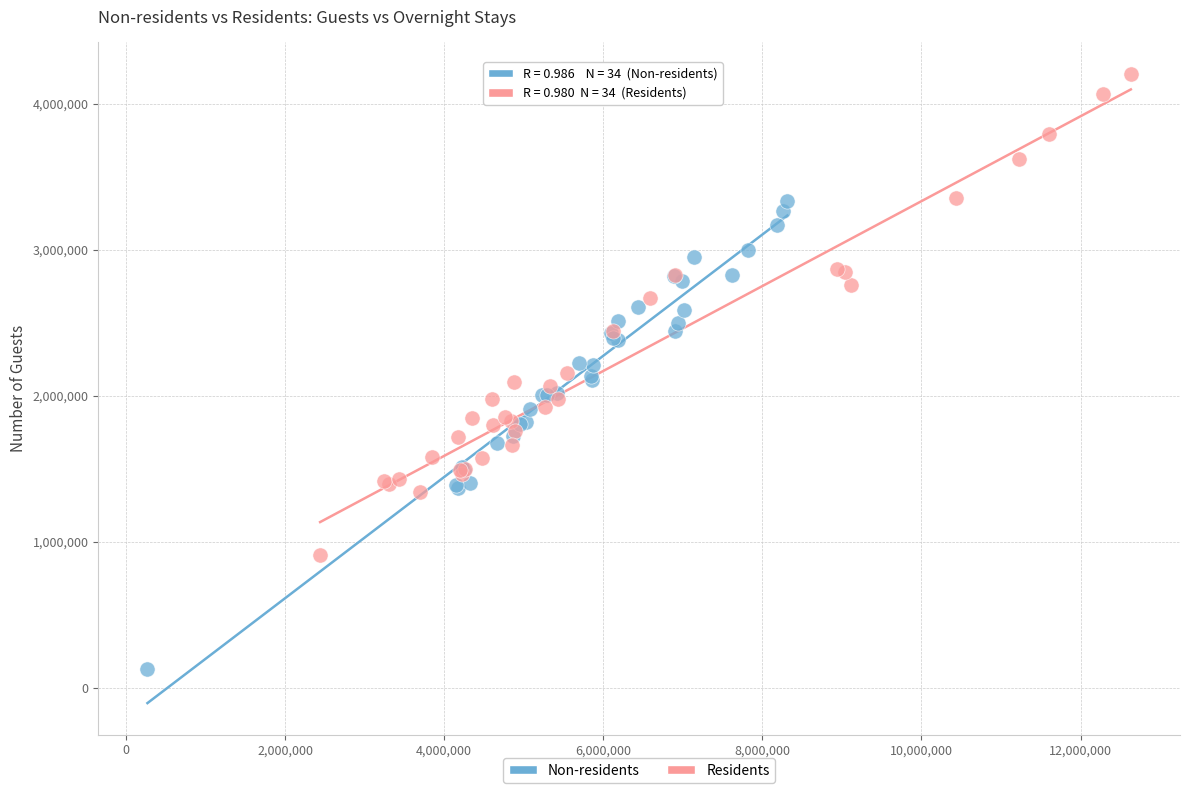

Which series contains the highest Y value?

Residents